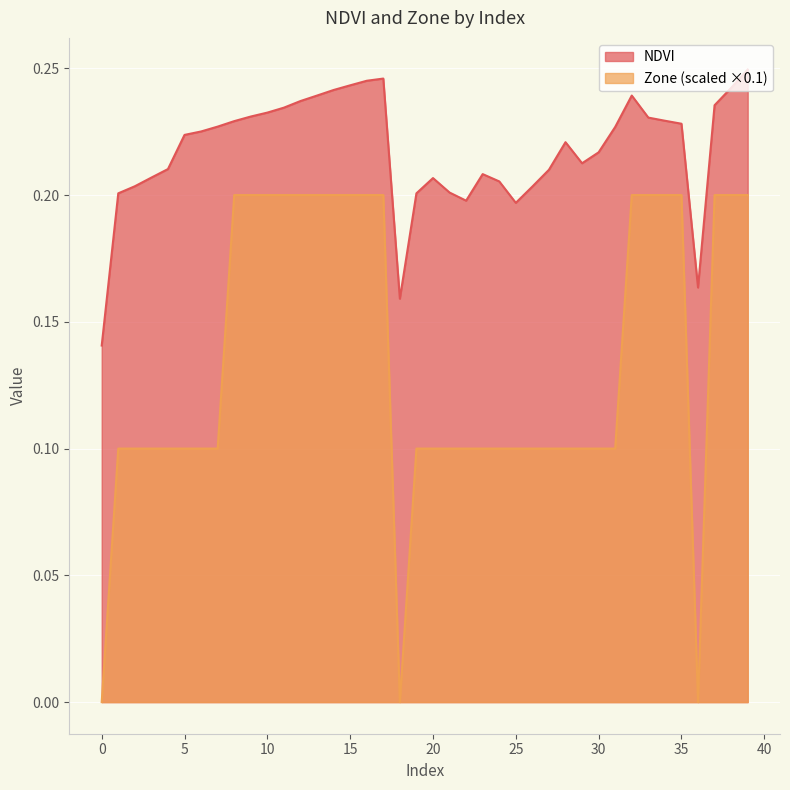

Is the value of Zone at 25 greater than the value of NDVI at 25?

No